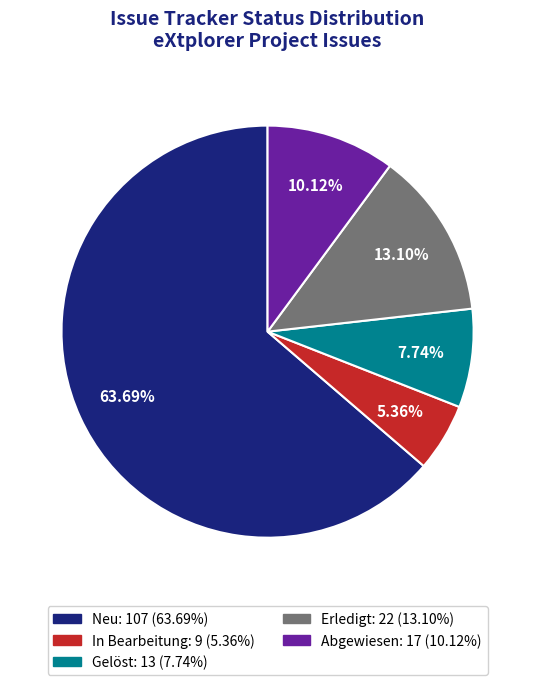

What is the majority slice?

Neu